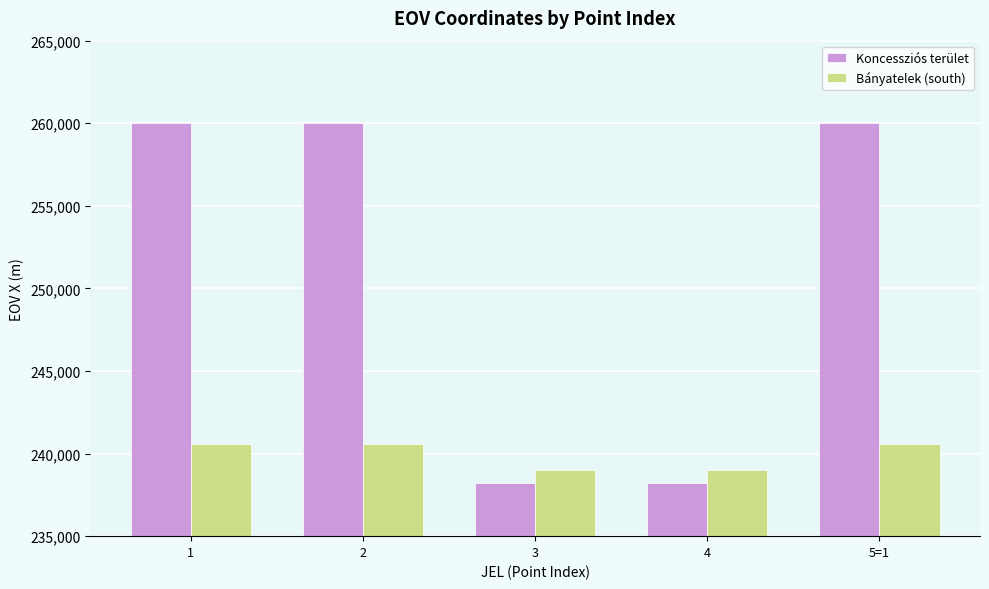

What is the difference between the highest and lowest values at 3?

800